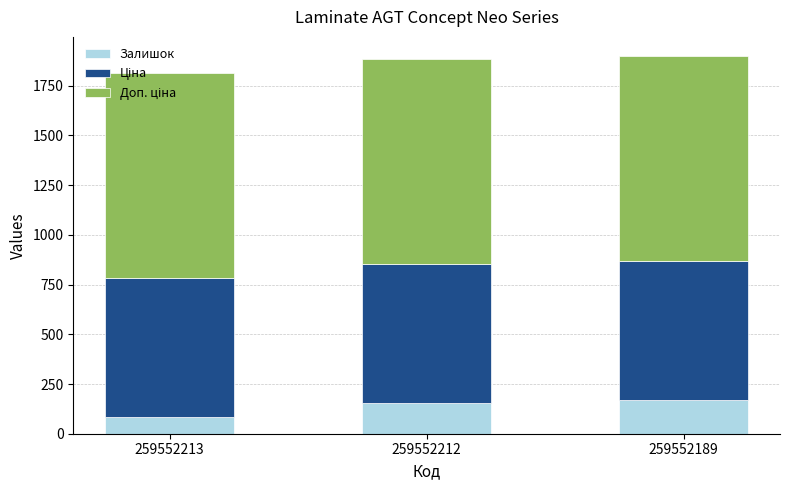

What is the maximum value for Залишок?

171.0